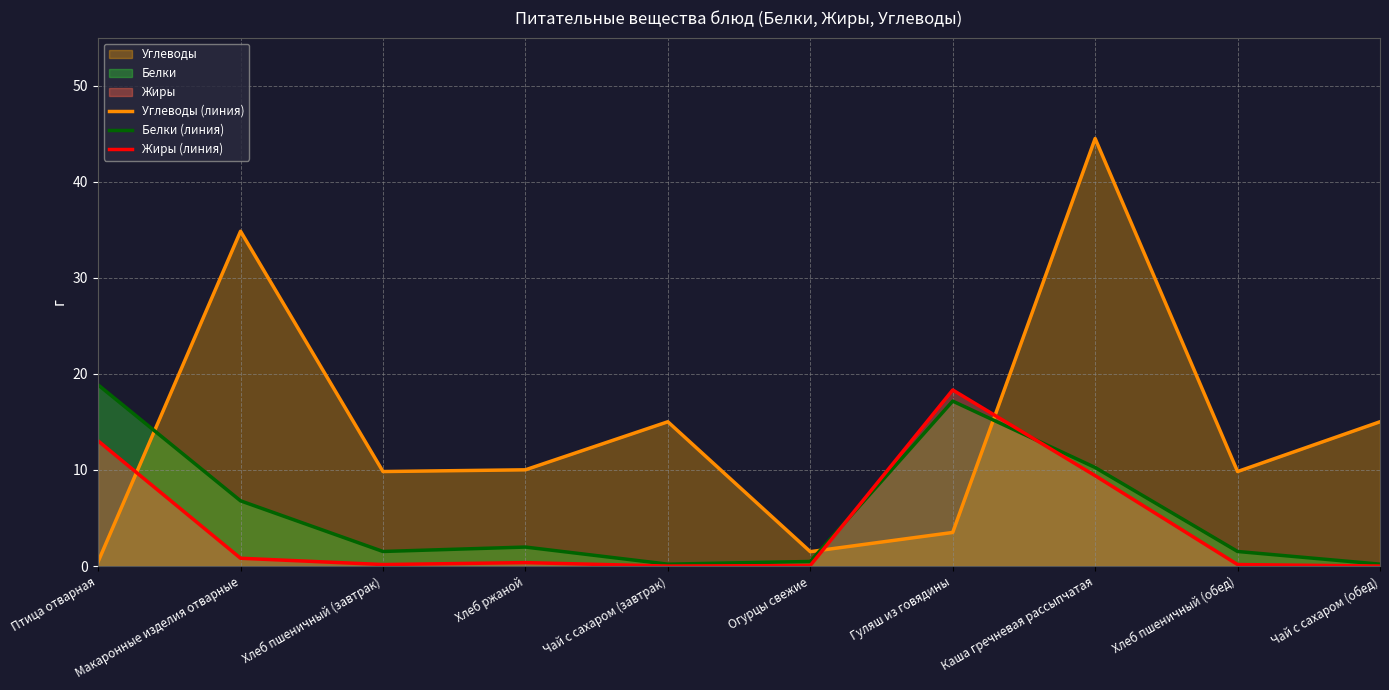

At which category is the sum across all series the highest?

Каша гречневая рассыпчатая